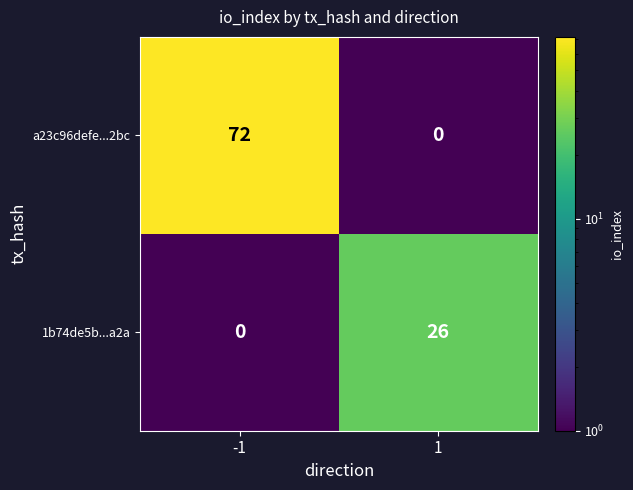

What is the greatest value displayed?

72